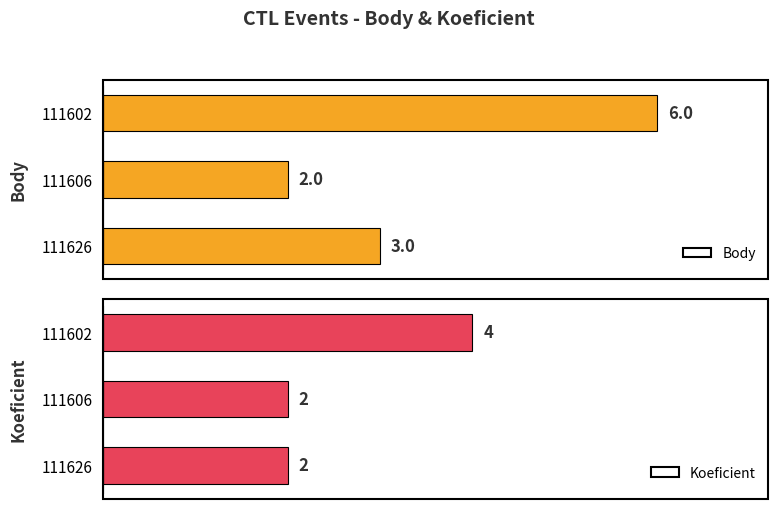

At how many categories does at least one series exceed 2?

2